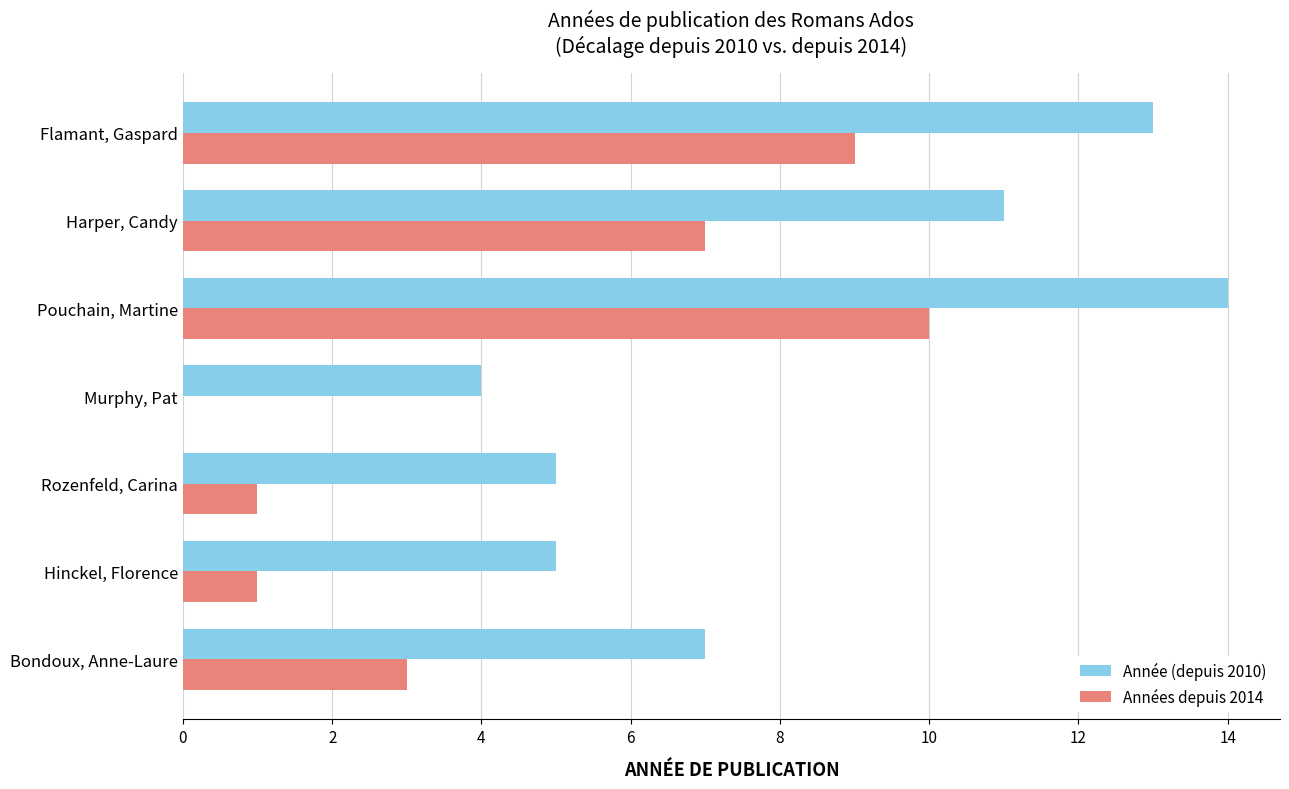

What value does the Années depuis 2014 series have at Flamant, Gaspard?

9